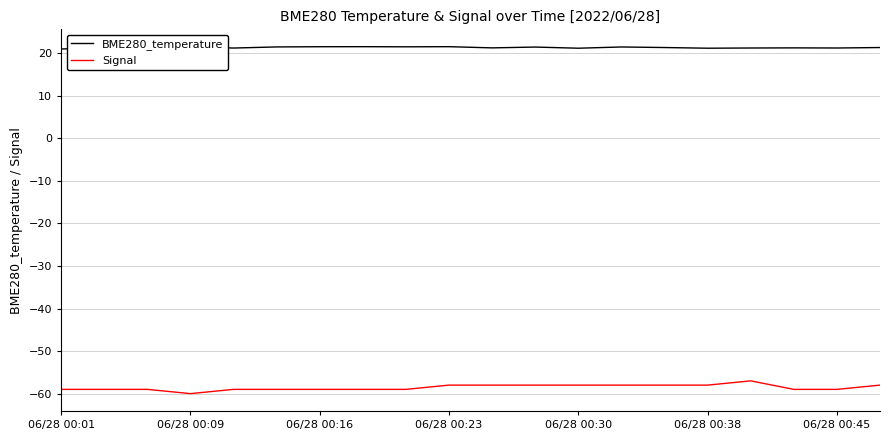

What is the maximum value for Signal?

-57.0